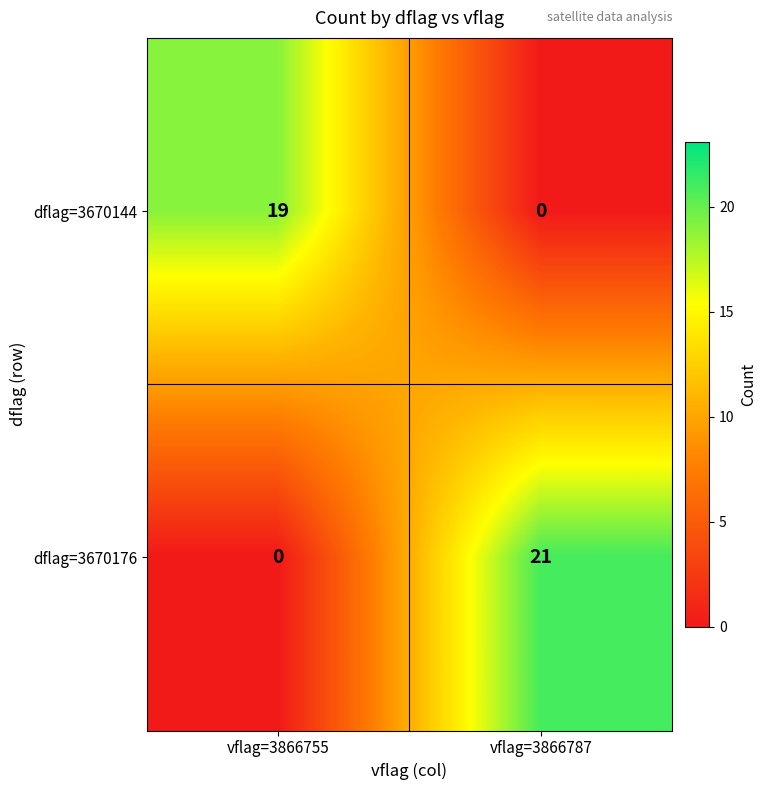

Reading right to left, what are all the values shown in this chart?

dflag=3670144: vflag=3866787=0	vflag=3866755=19
dflag=3670176: vflag=3866787=21	vflag=3866755=0